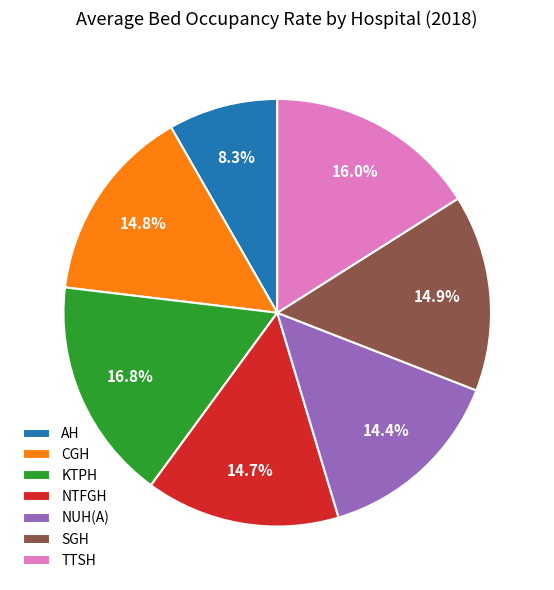

What percentage is NOT represented by TTSH?

84.0%